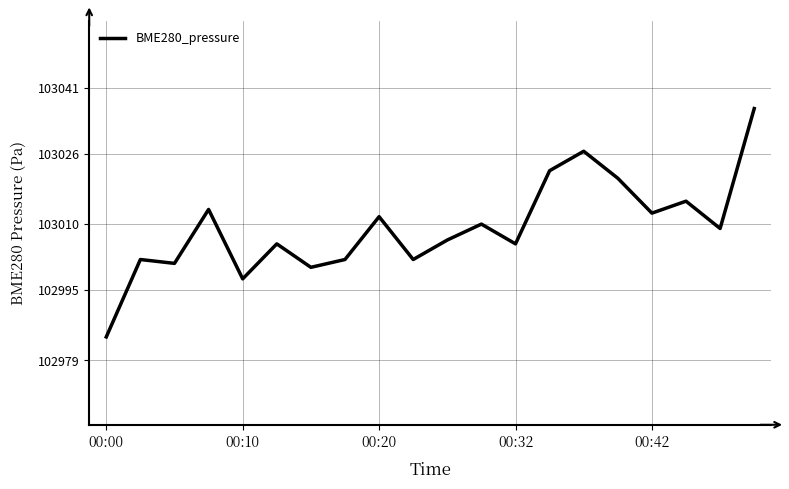

What is the minimum value shown in the chart?

102984.3